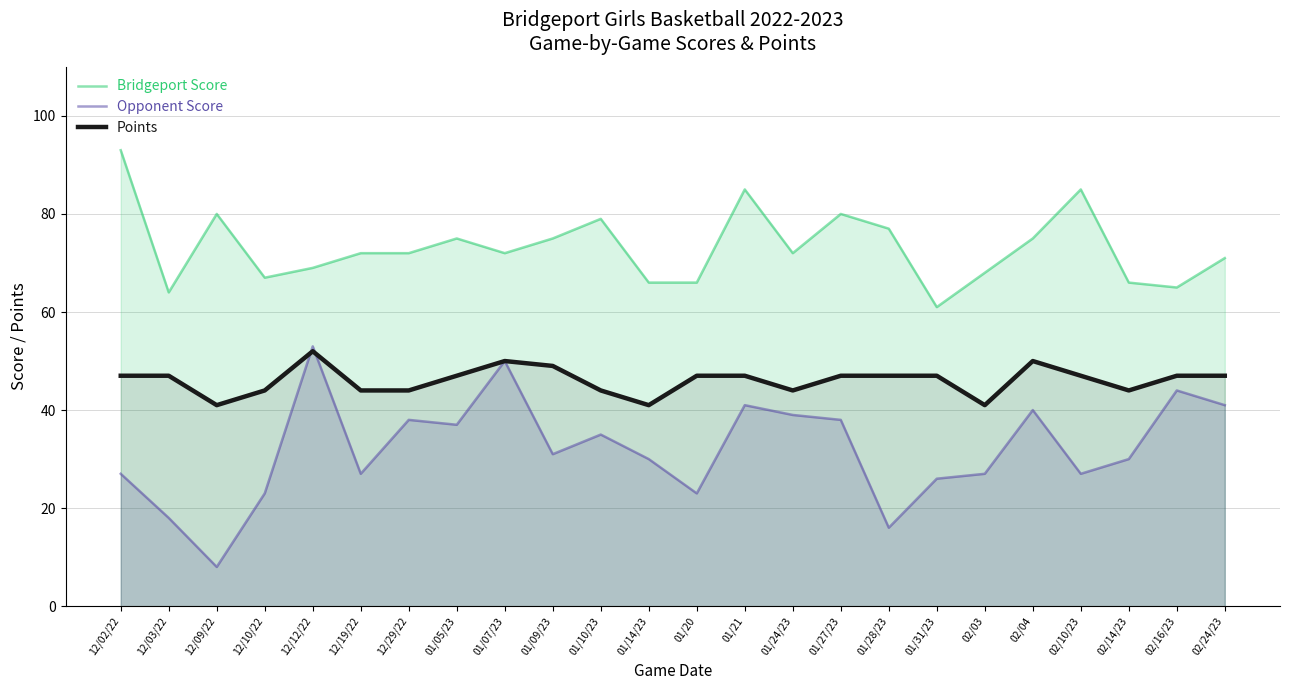

Between 12/02/22 and 01/14/23, which series saw the biggest shift?

Bridgeport Score